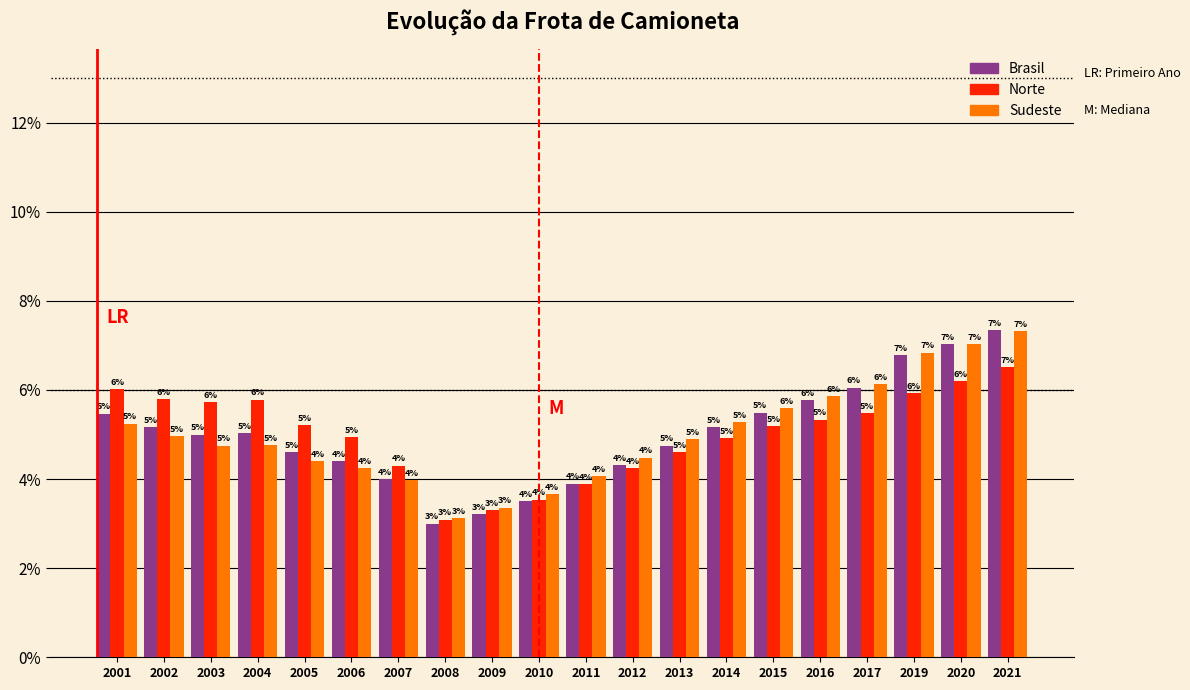

The Sudeste series shows 1.8 at 2017. True or false?

False